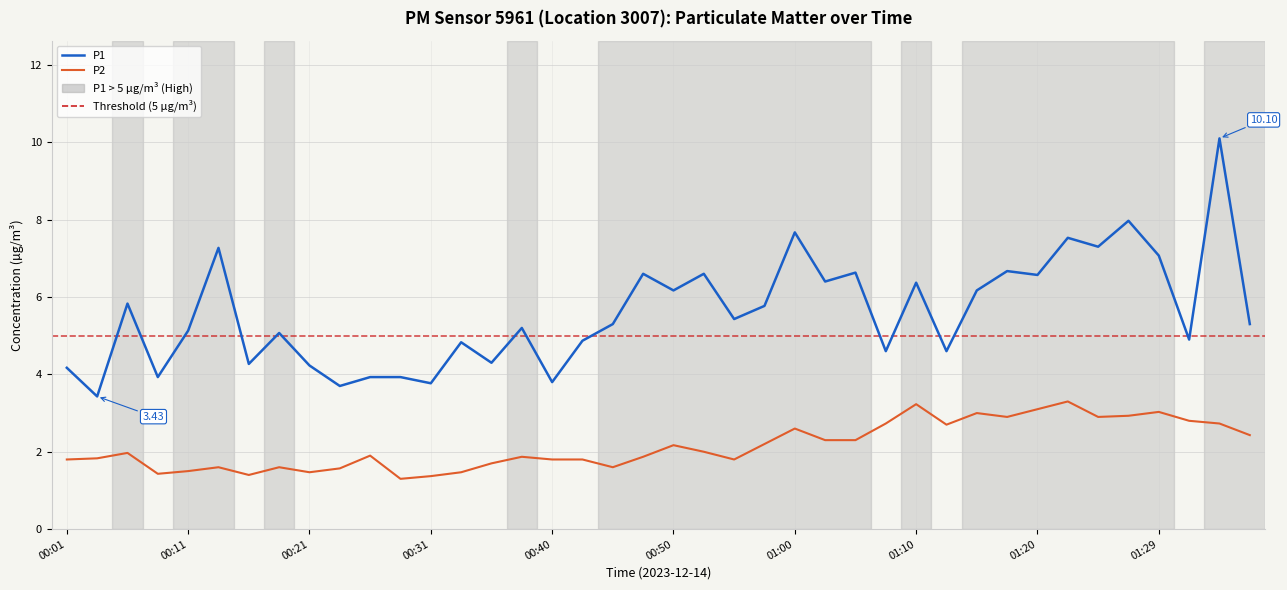

List the series in order of their peak value, highest first.

P1, P2